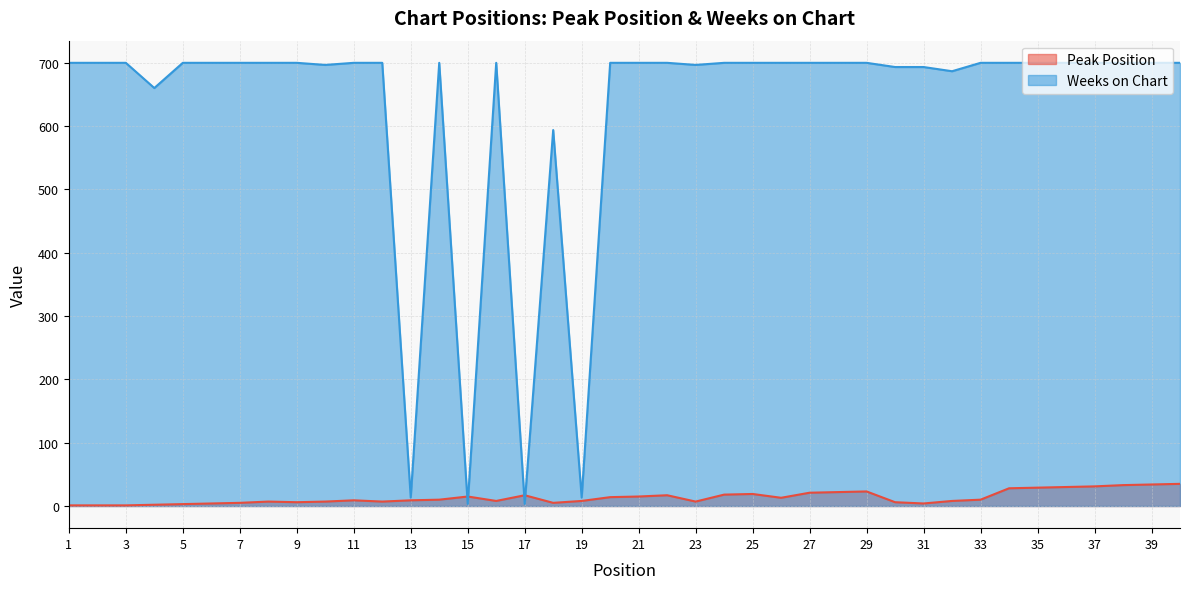

Between 3 and 36, which is larger?

36